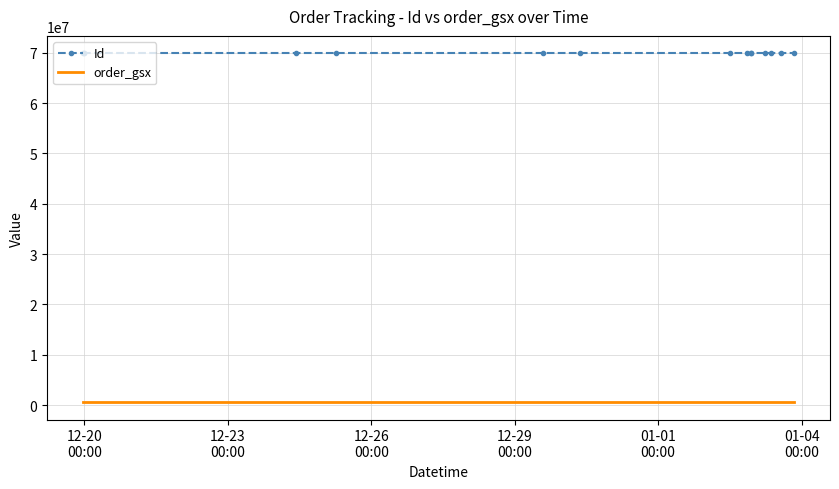

Rank the series by their maximum value, from lowest to highest.

order_gsx, Id